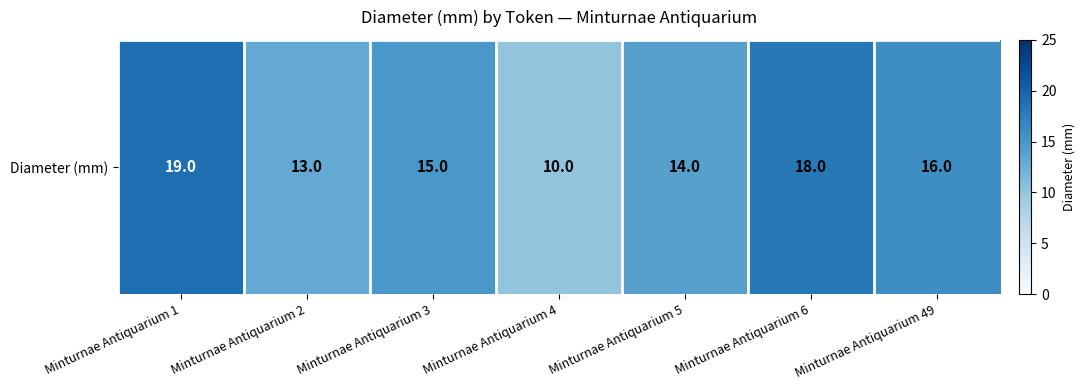

What is the sum of the values at Minturnae Antiquarium 3 and Minturnae Antiquarium 1?

34